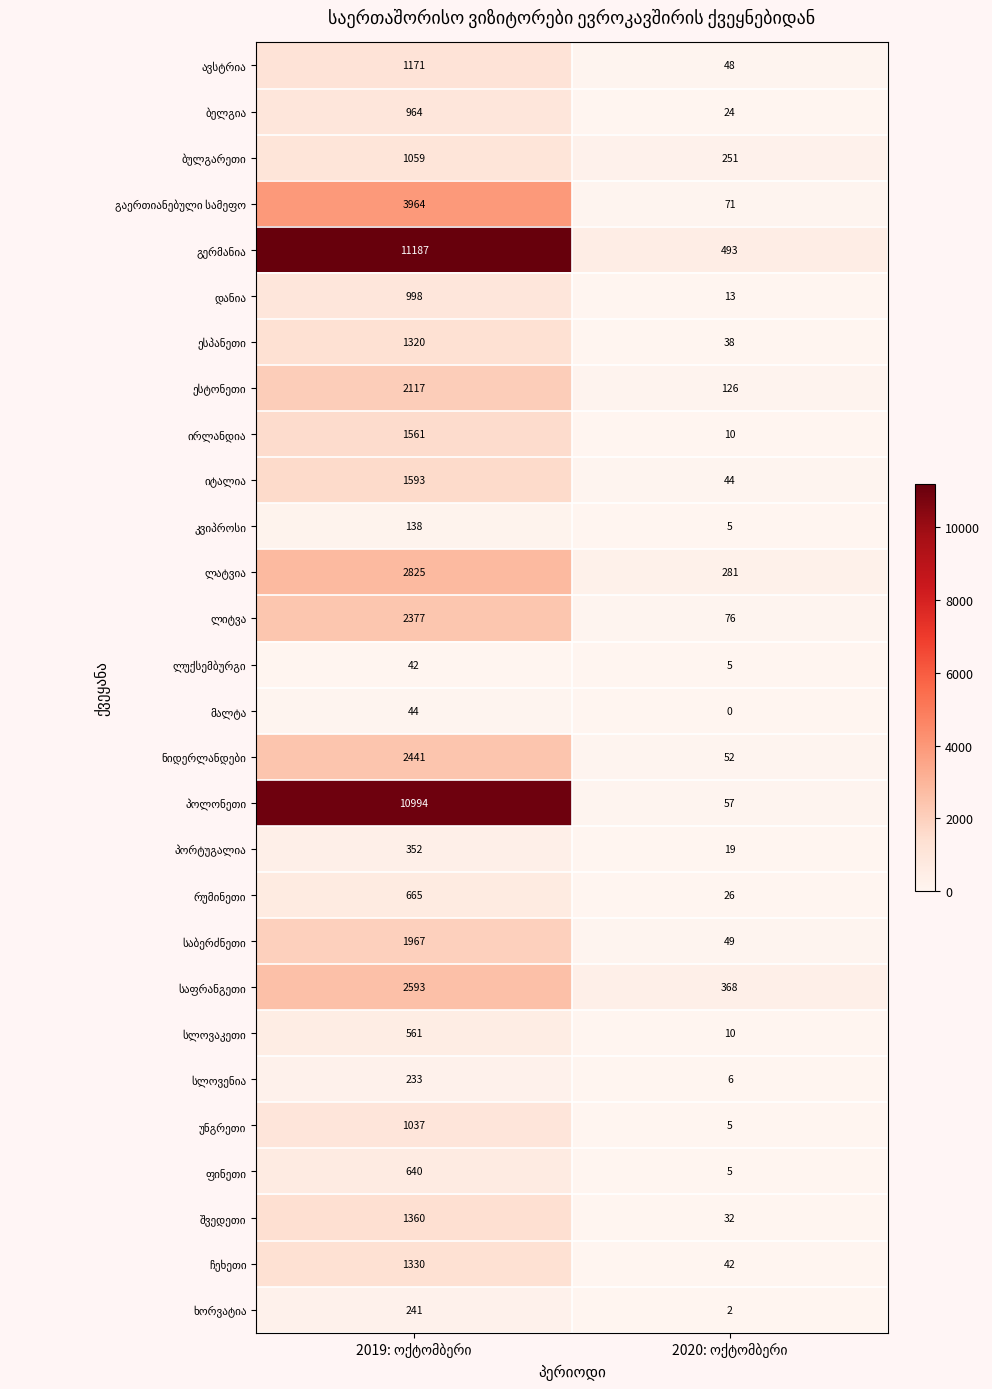

What is the greatest value displayed?

11187